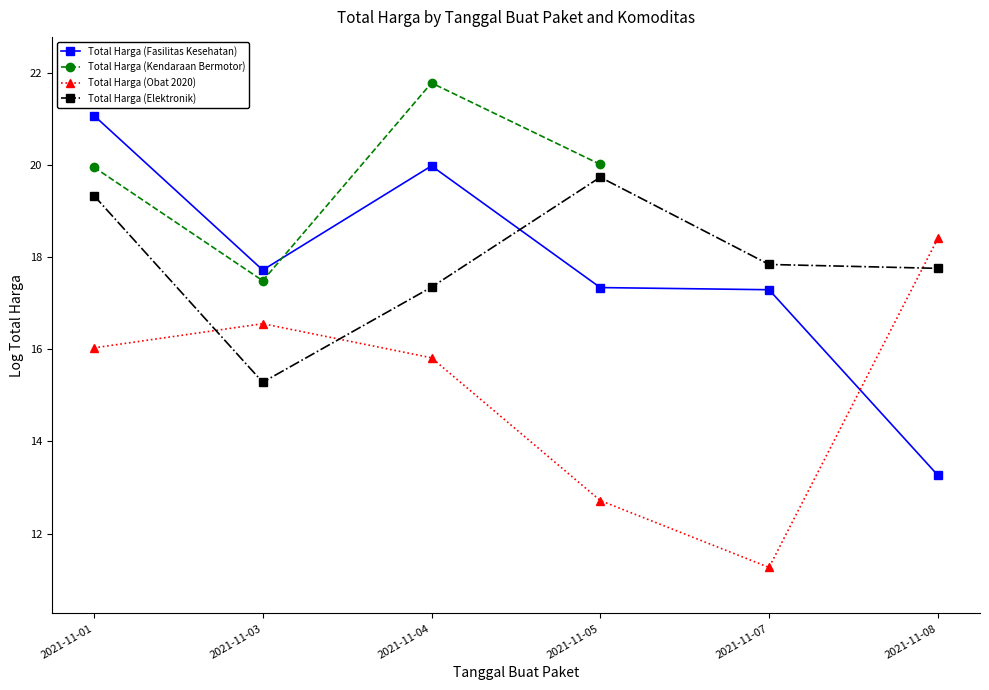

What is the difference between the maximum and minimum values in the Total Harga (Obat 2020) series?

7.1